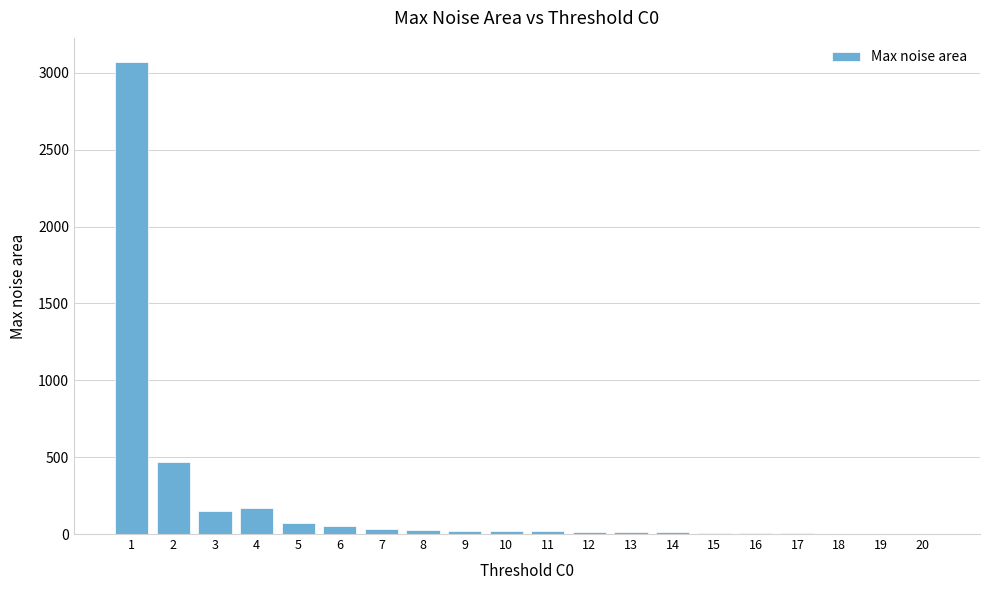

What is the maximum value shown in the chart?

3073